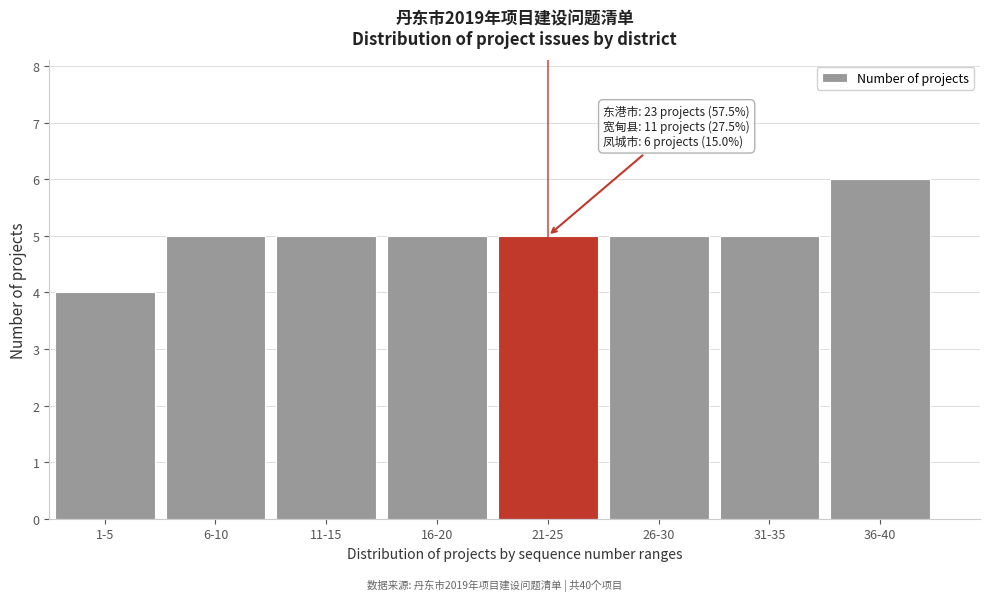

Reading left to right, extract all data points from this chart.

1-5=4	6-10=5	11-15=5	16-20=5	21-25=5	26-30=5	31-35=5	36-40=6